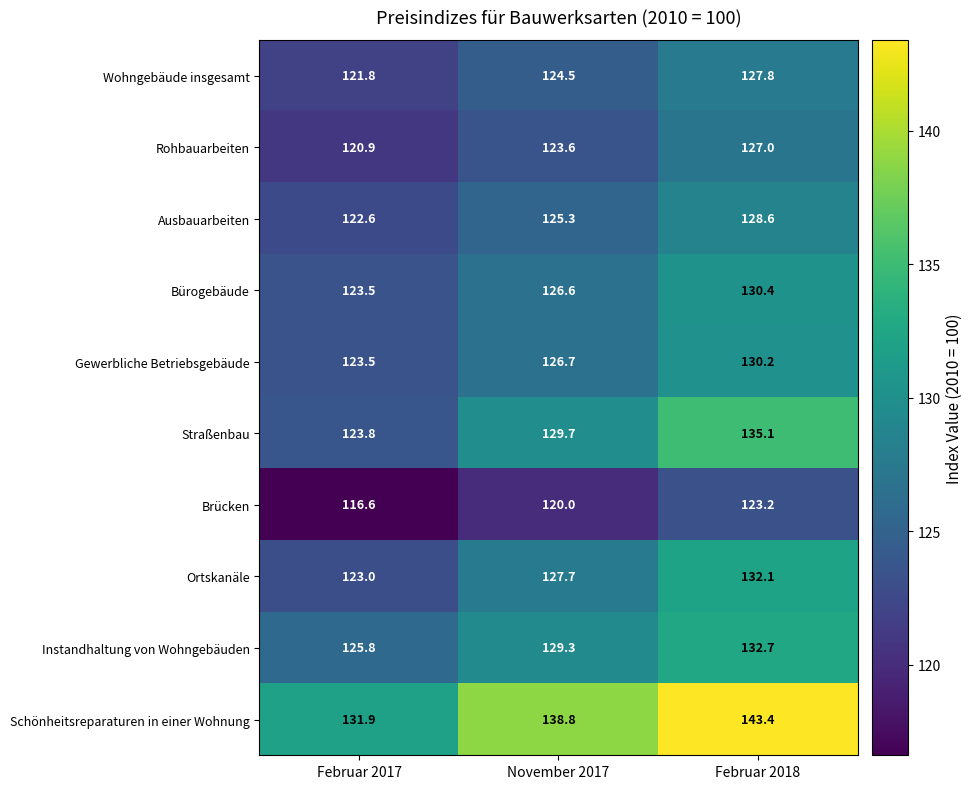

Where is Rohbauarbeiten nearest to the value 123?

November 2017